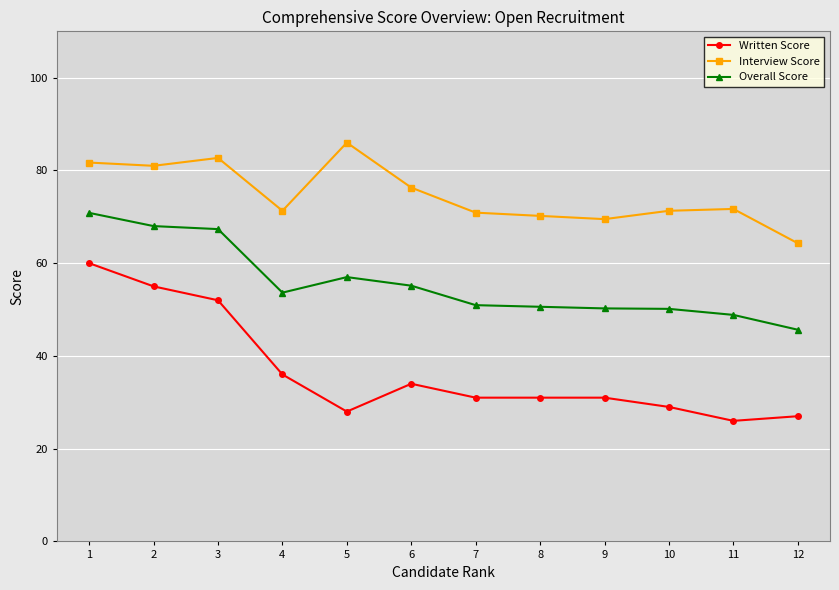

What is the value of the Written Score point at the 8th from the left?

31.0